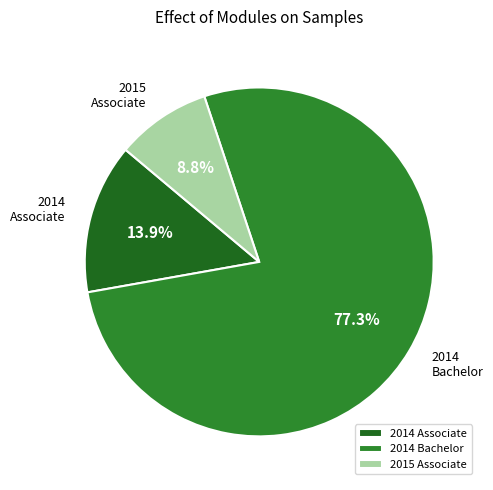

Which slice represents more than half of the pie?

2014 Bachelor